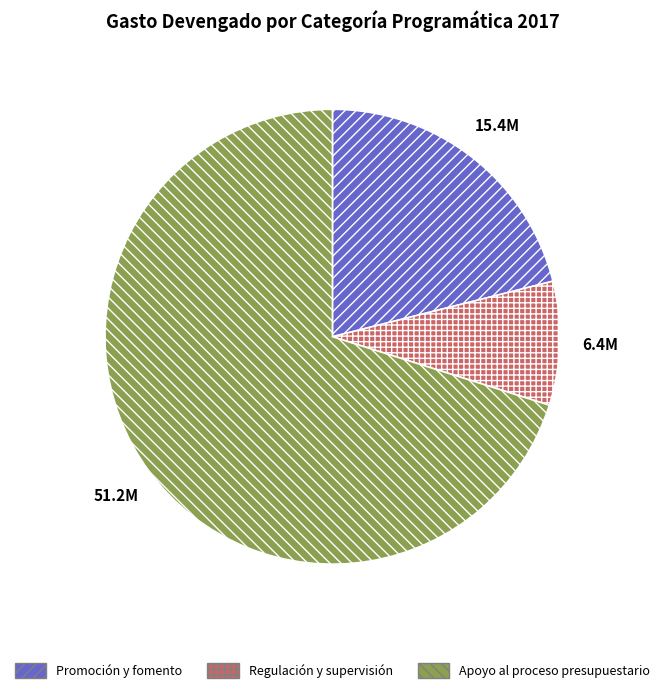

Is there a majority slice in this chart?

Yes